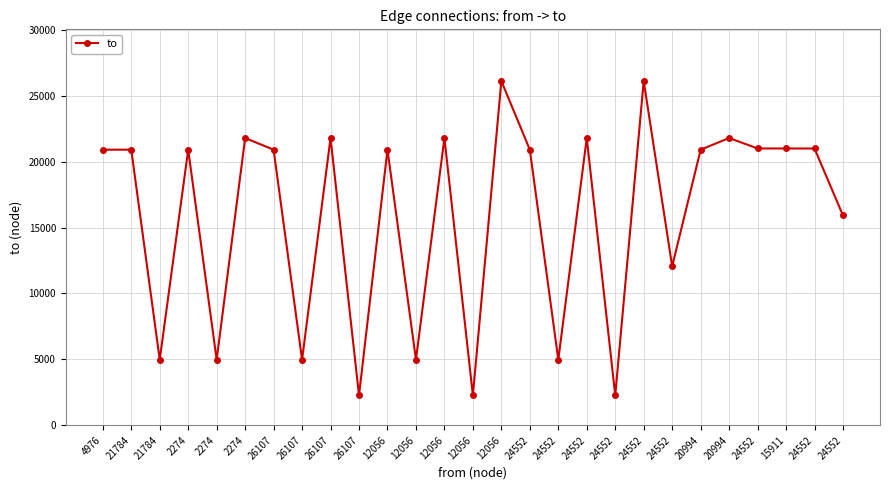

How many lines are shown in the chart?

1